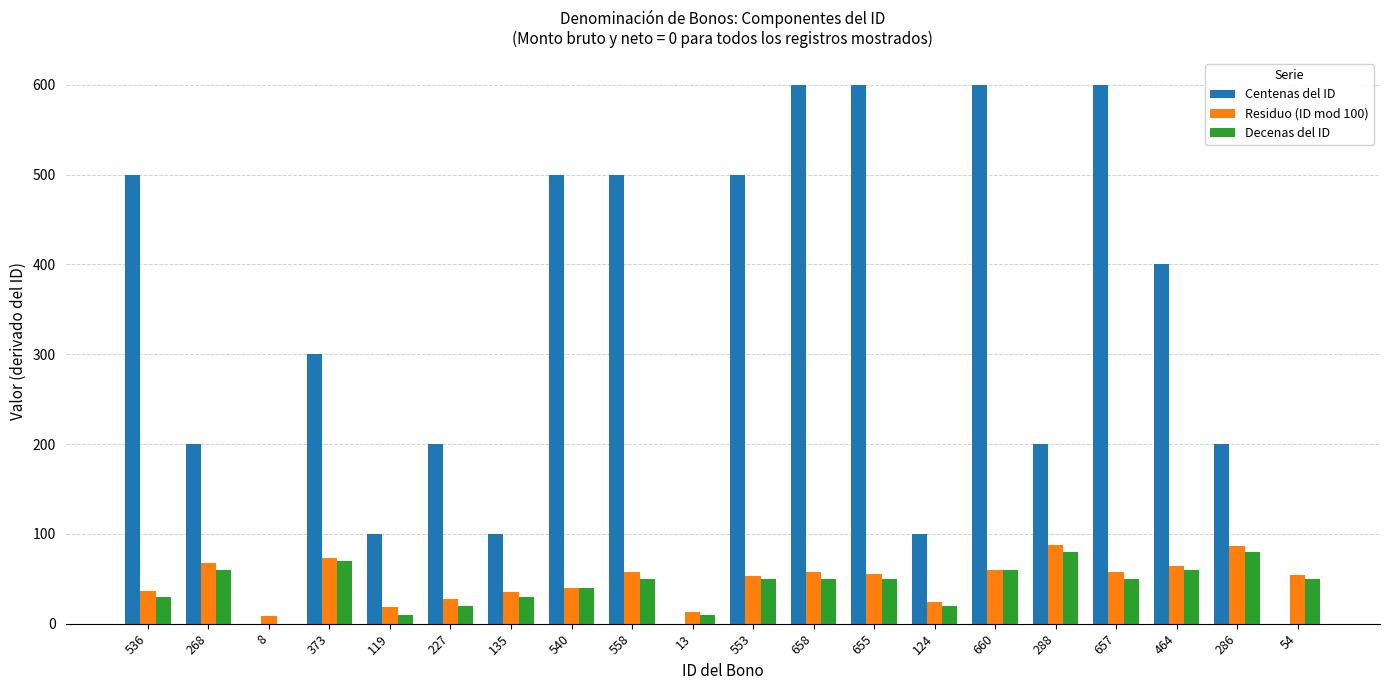

Is the value of Decenas del ID at 13 greater than the value of Centenas del ID at 373?

No